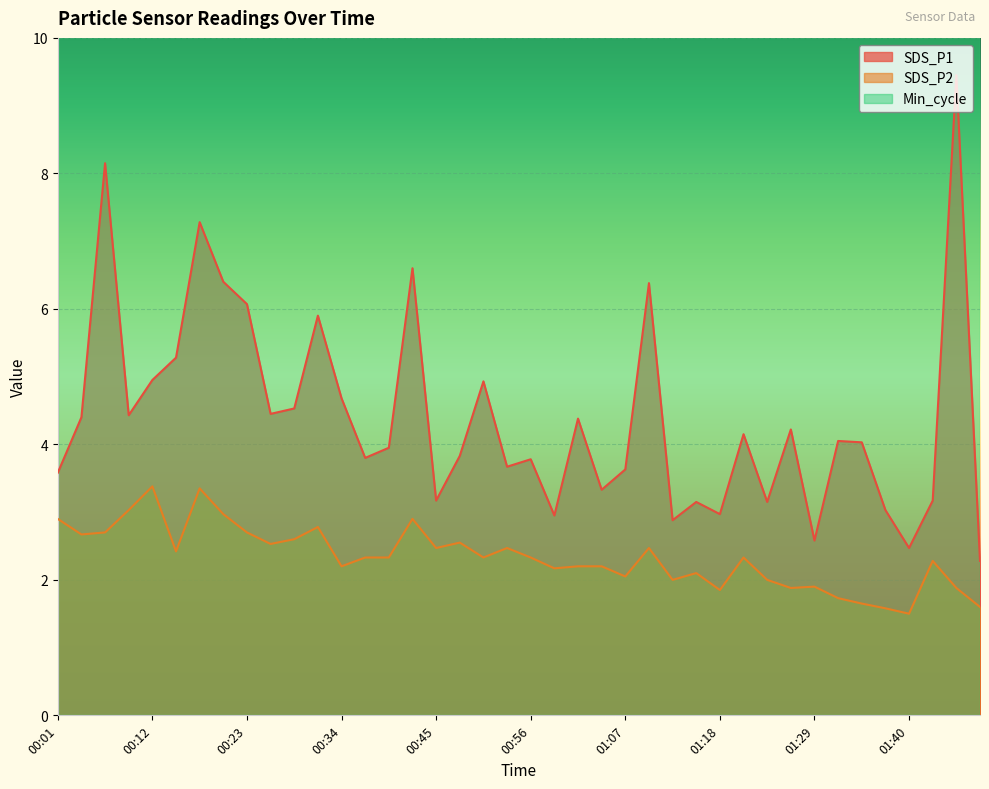

Where does the SDS_P1 series first go above 4?

00:04